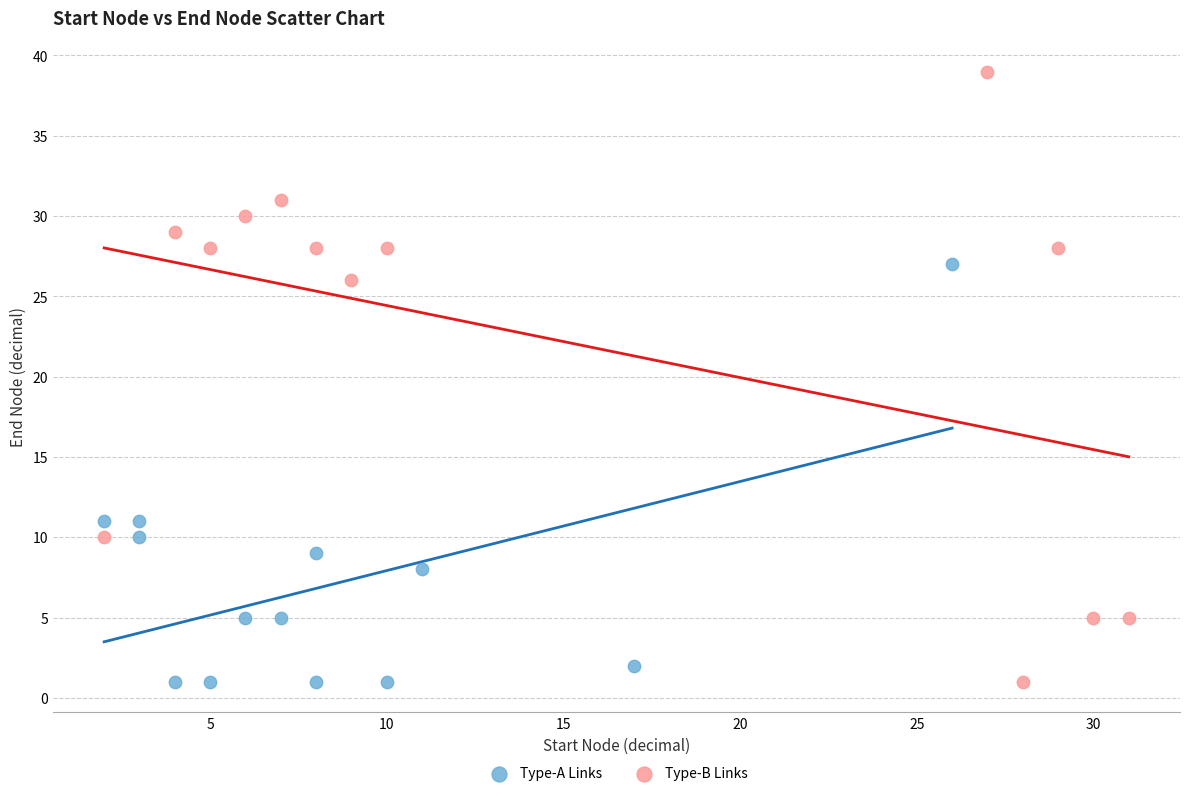

Which series has the largest Y range (max minus min)?

Type-B Links